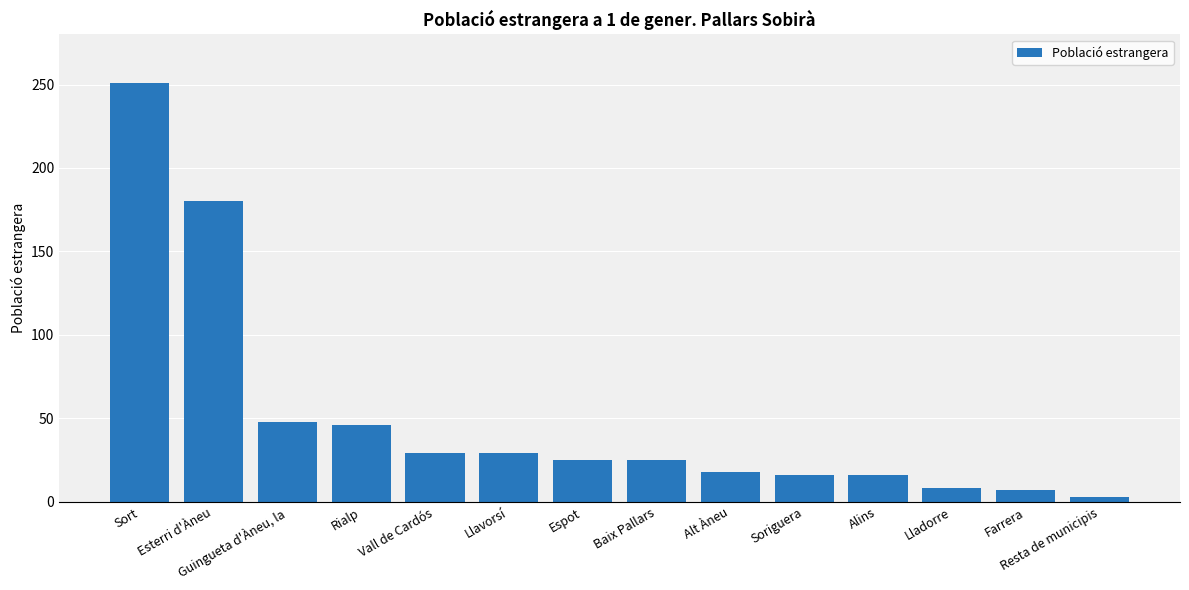

Count the number of categories in the chart.

14